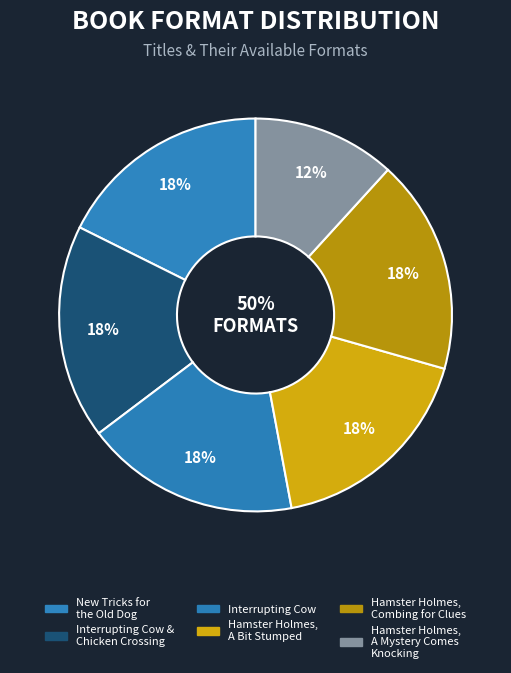

To the nearest percent, what portion does Hamster Holmes, A Mystery Comes Knocking represent?

12%